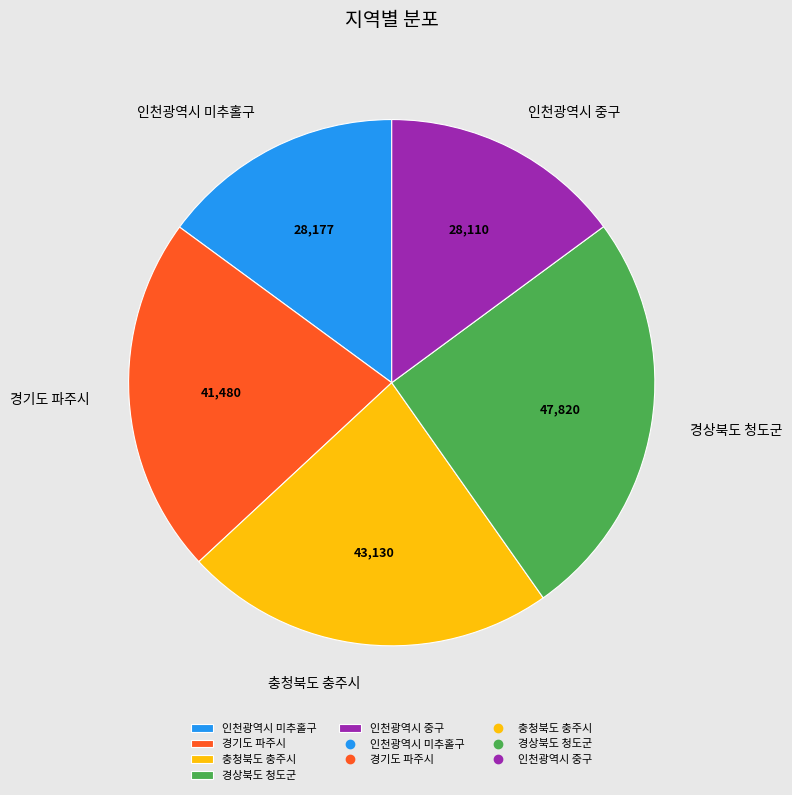

Does 경기도 파주시 account for over 50% of the chart?

No